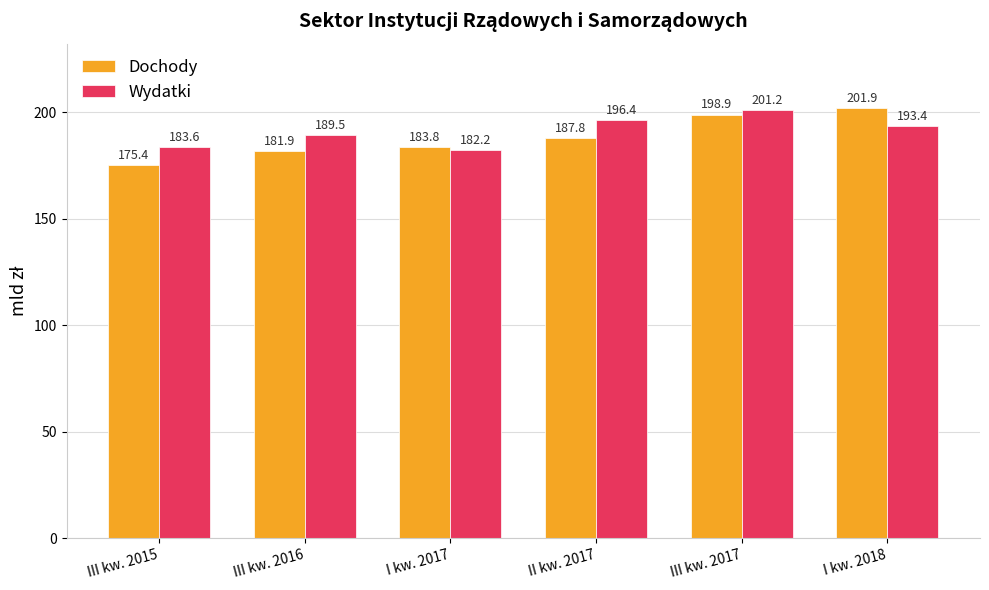

Where is Dochody nearest to the value 188?

II kw. 2017